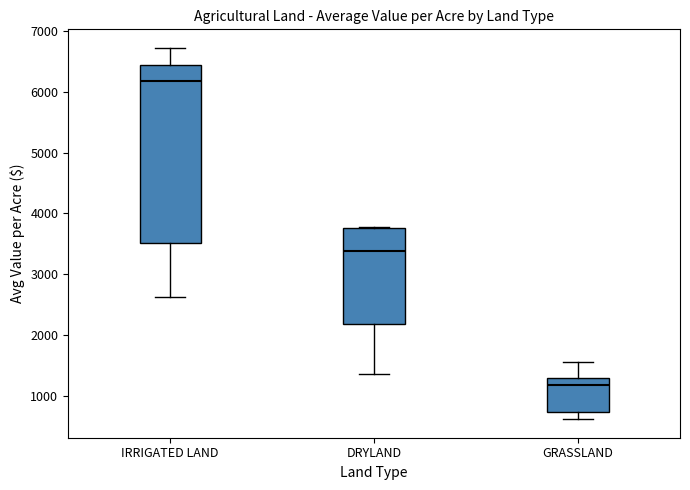

Where does the lower whisker of the box for DRYLAND end on the y-axis? The values are not printed on the chart, so give them approximately, as read against the axis.

1300